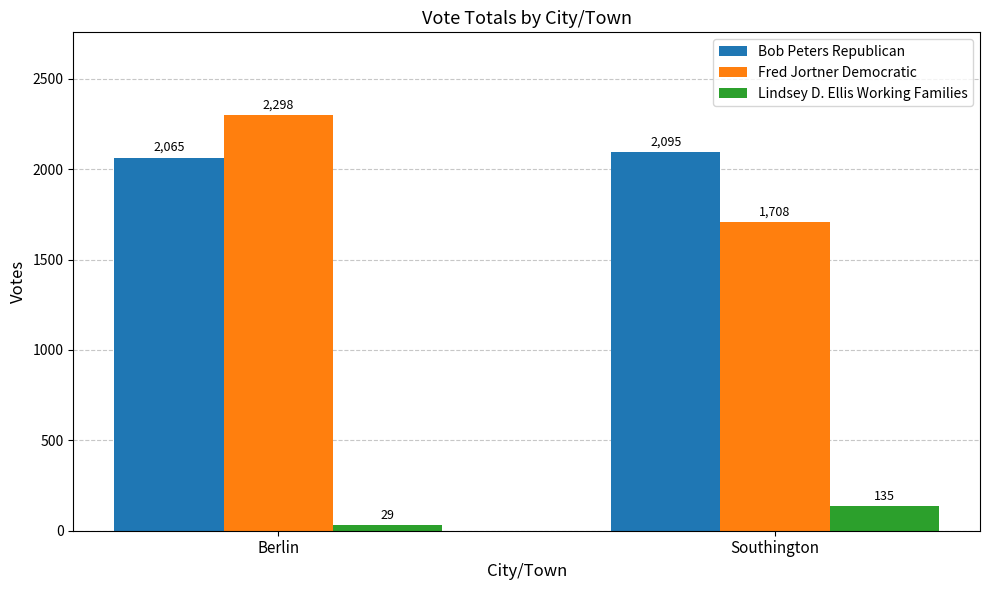

What is the label of the 2nd bar from the right?

Berlin